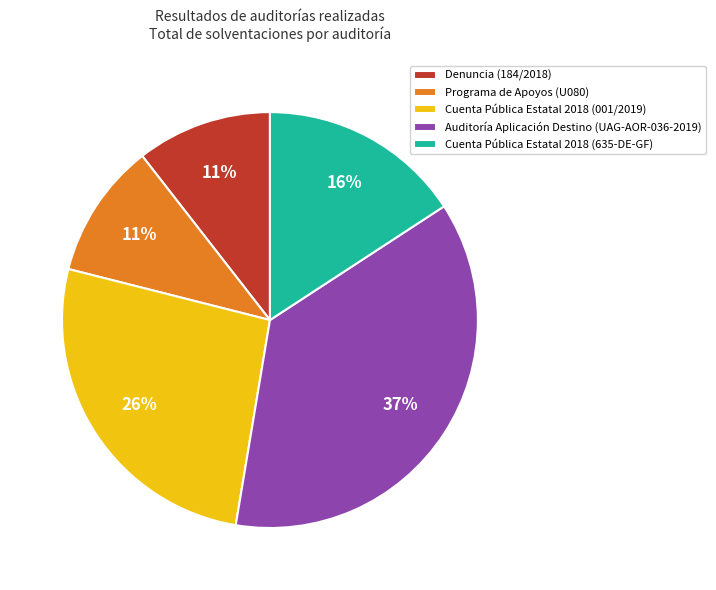

Which category has the biggest portion of the pie?

Auditoría Aplicación Destino (UAG-AOR-036-2019)